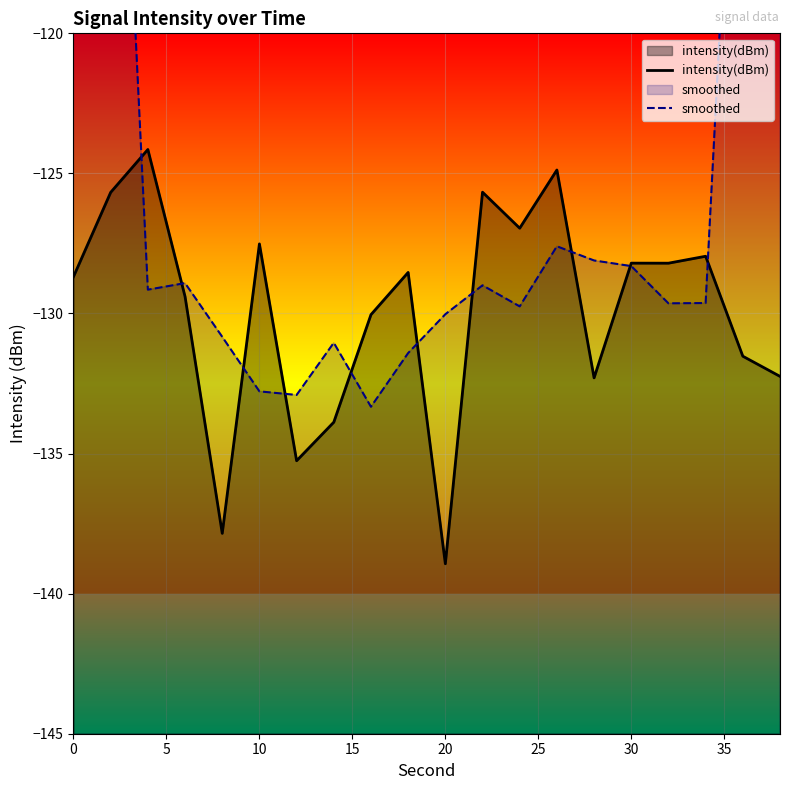

The intensity(dBm) series shows -128.2 at 30. True or false?

True